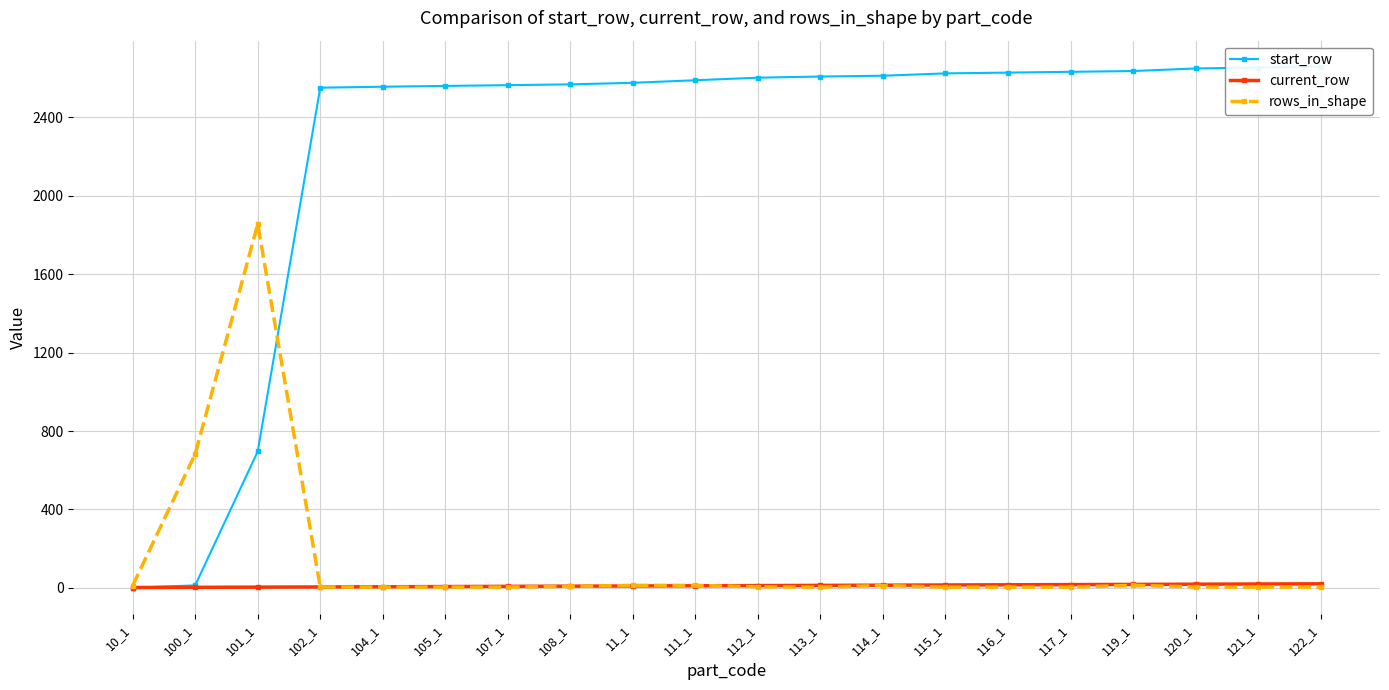

How many values in the current_row series are below 12?

10